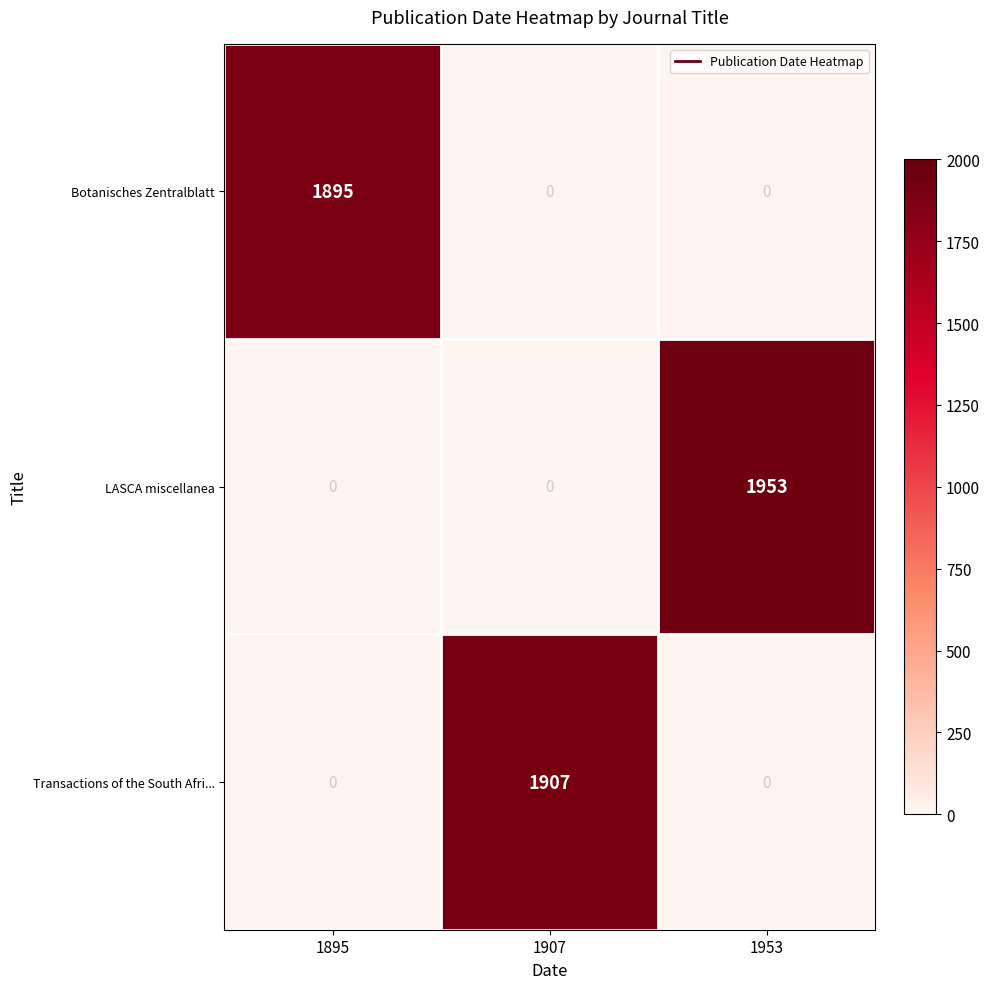

At which category is the sum across all series the highest?

1953